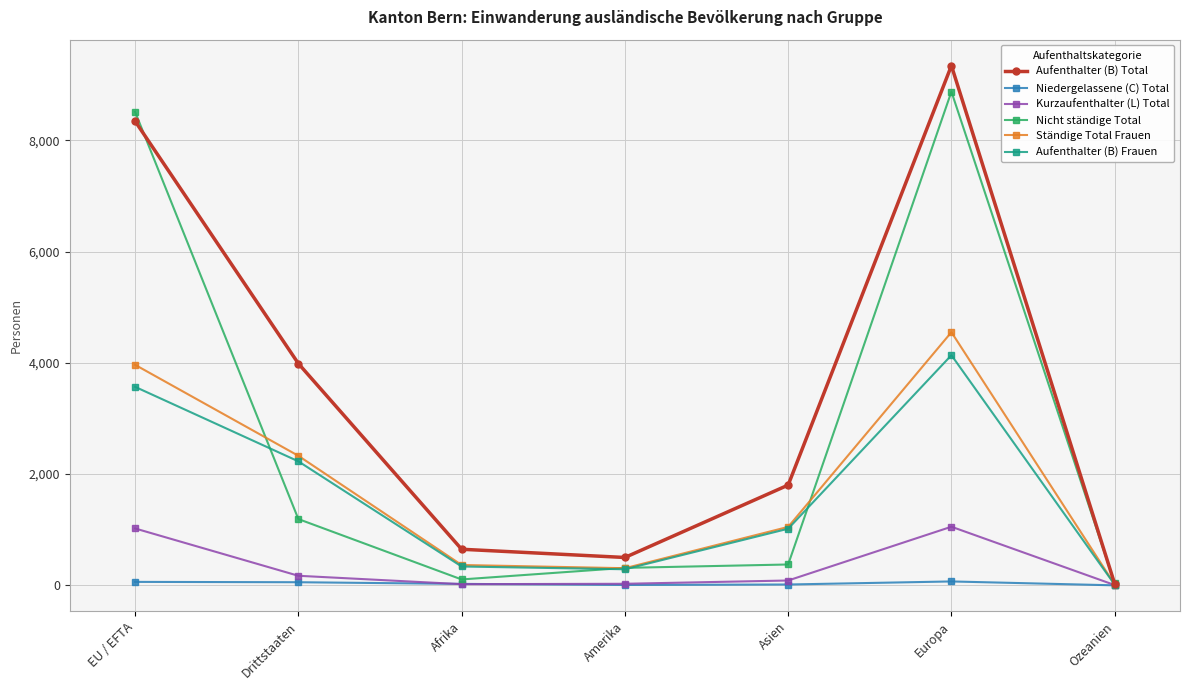

Read the Nicht ständige Total value at Europa, to the nearest 50.

8900